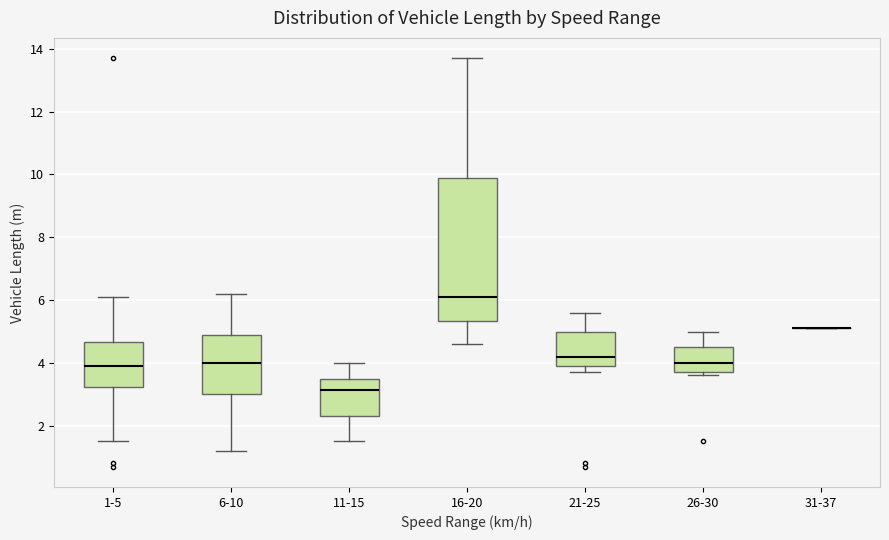

Where is the lower edge of the box for 16-20 on the y-axis? The values are not printed on the chart, so give them approximately, as read against the axis.

5.4